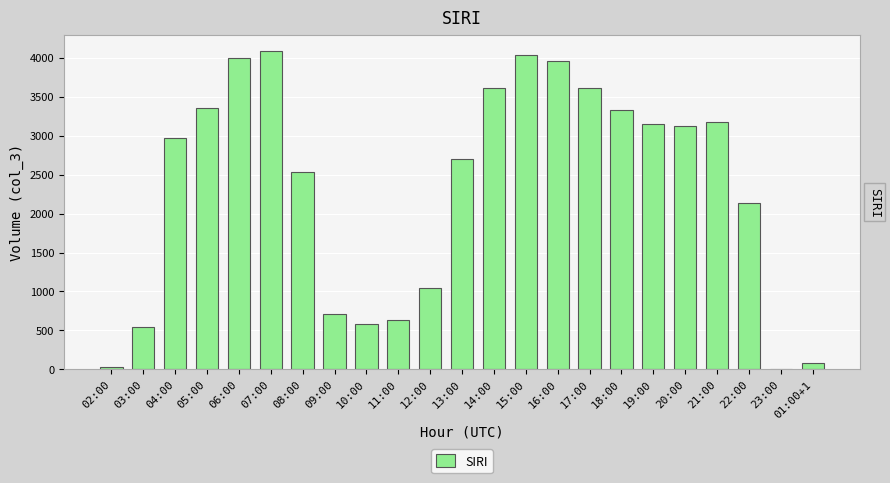

What is the sum of all values?

53392